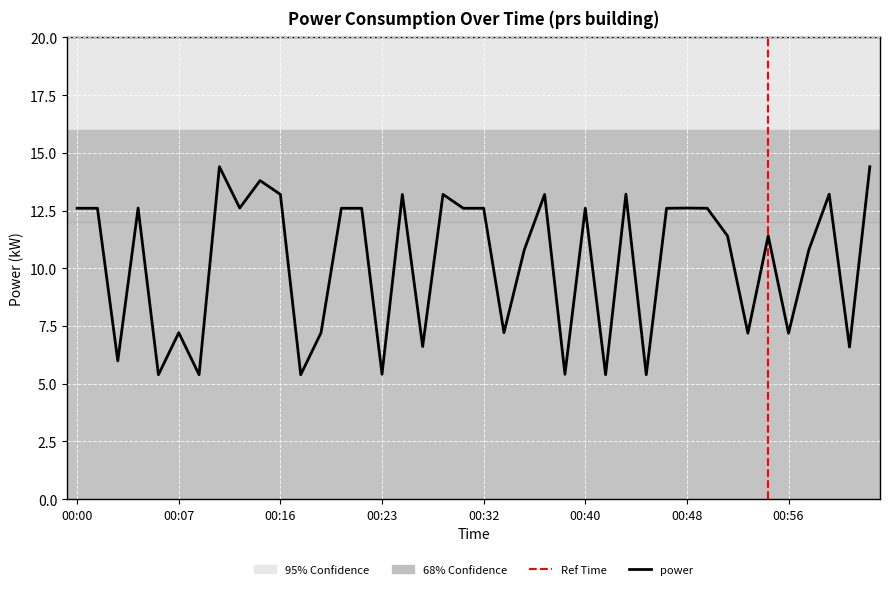

What is the greatest value displayed?

14.4